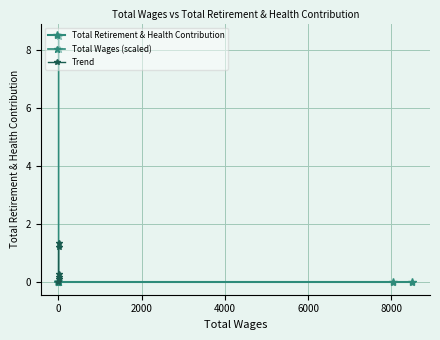

The value of Trend at 0 is 0.2. True or false?

False